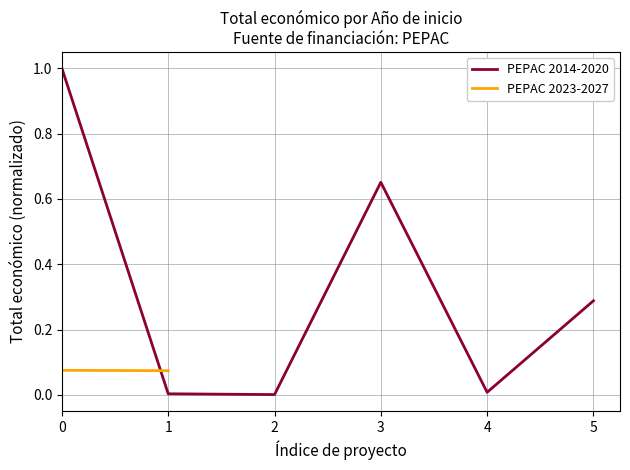

Rank the categories by value from lowest to highest.

2, 1, 4, 5, 3, 0